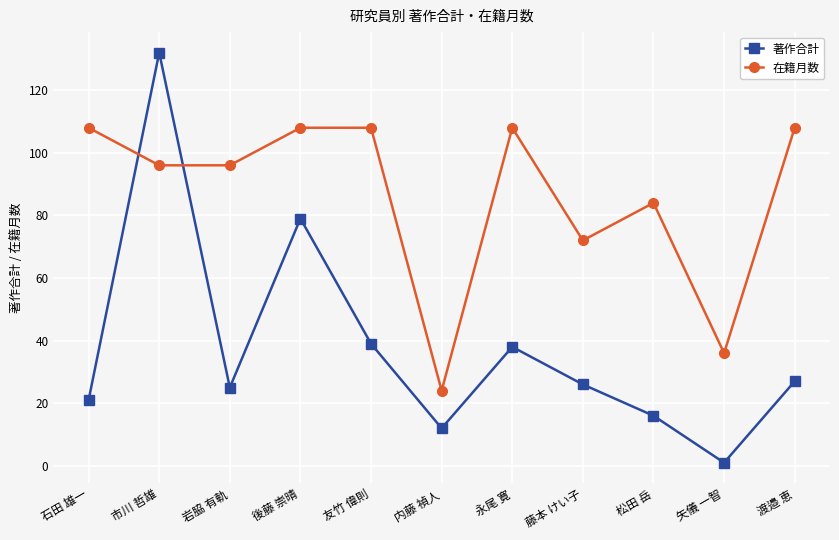

After their last crossing, which series has the higher values: 著作合計 or 在籍月数?

在籍月数